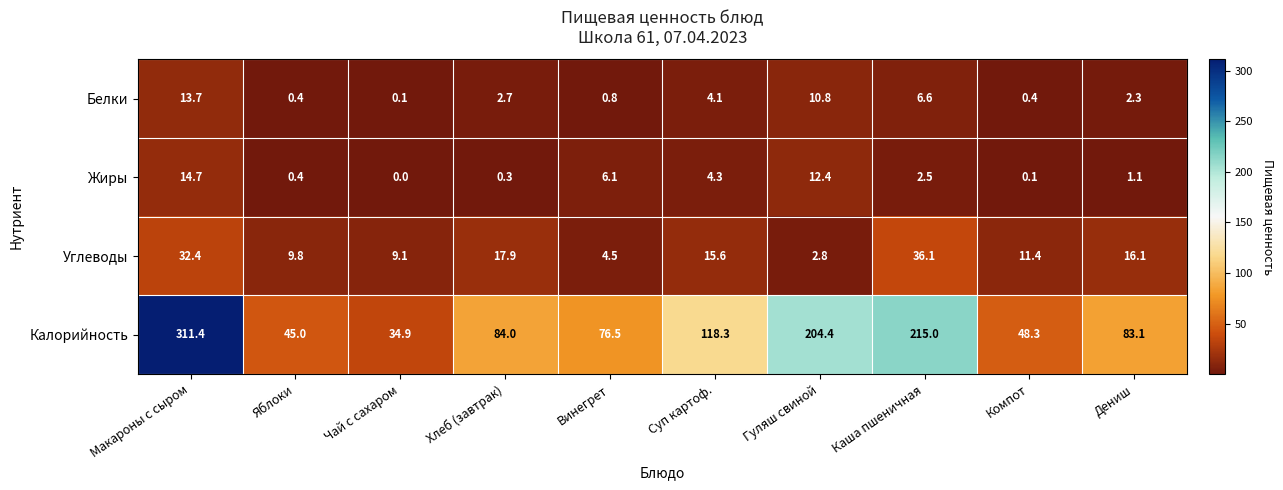

Which series has the widest spread of values?

Калорийность